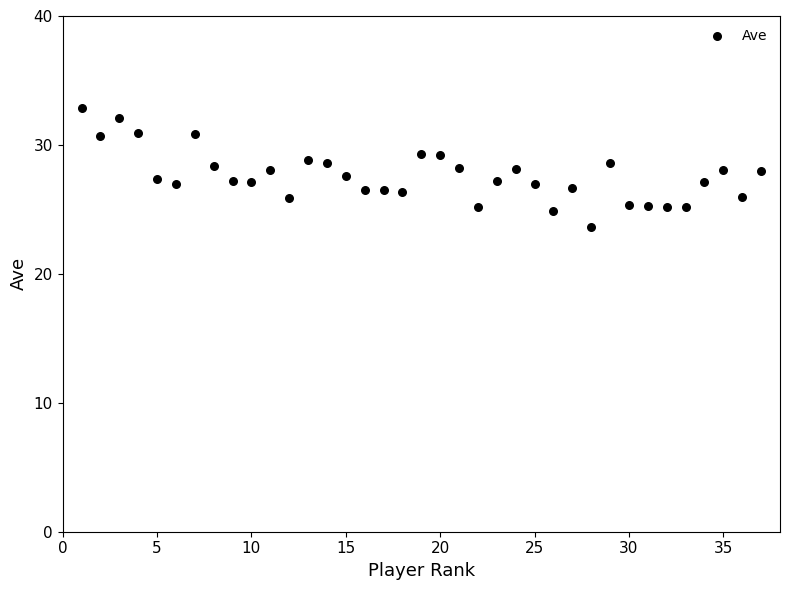

What is the range of Y values (max minus min)?

9.2